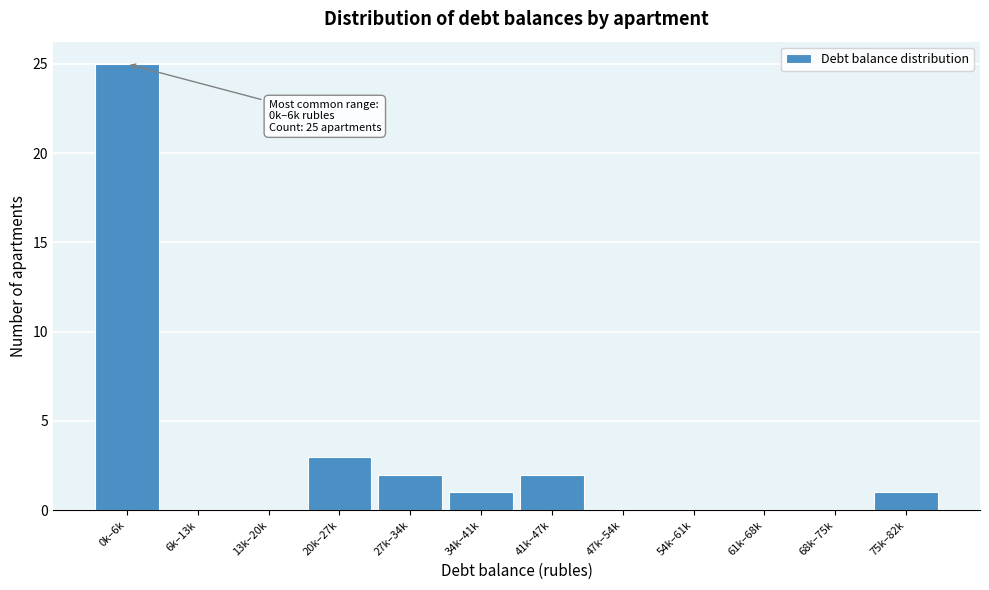

Reading left to right, list all the values displayed in this chart.

0k–6k=25	6k–13k=0	13k–20k=0	20k–27k=3	27k–34k=2	34k–41k=1	41k–47k=2	47k–54k=0	54k–61k=0	61k–68k=0	68k–75k=0	75k–82k=1